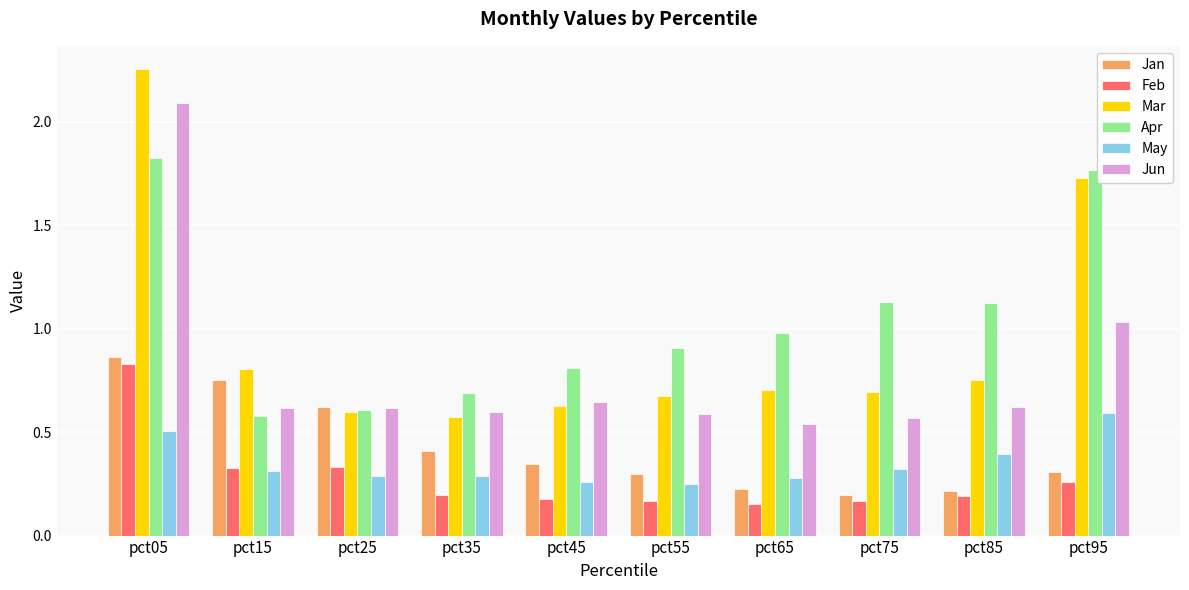

What is the difference between the highest and lowest values at pct95?

1.5